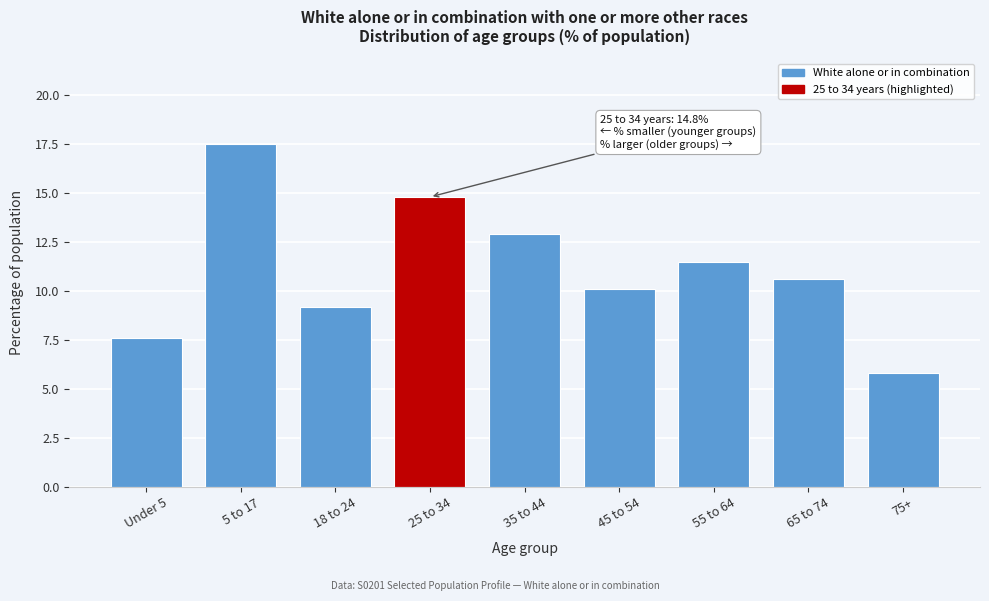

Reading right to left, extract all data points from this chart.

5.8	10.6	11.5	10.1	12.9	14.8	9.2	17.5	7.6